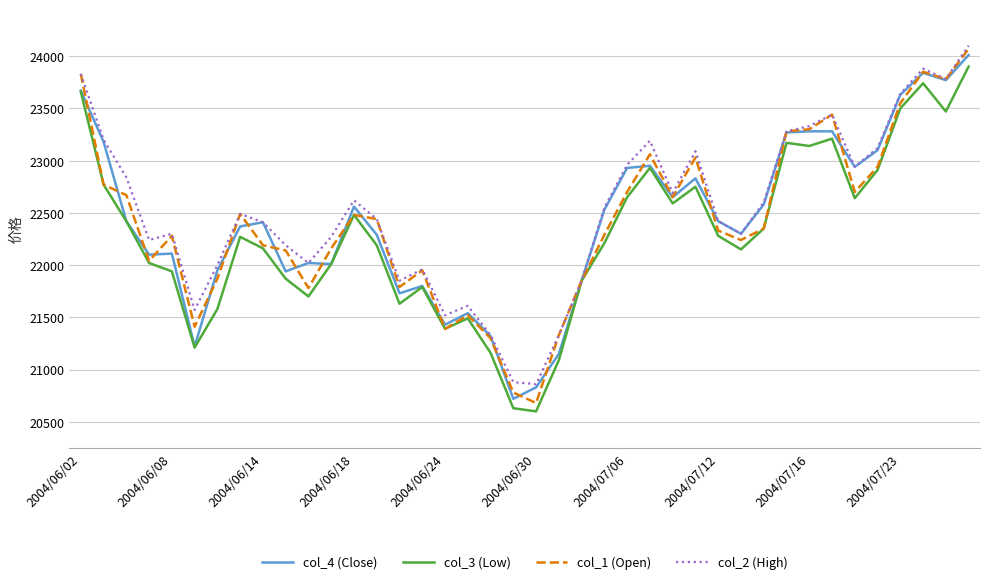

What is the greatest value displayed?

24100